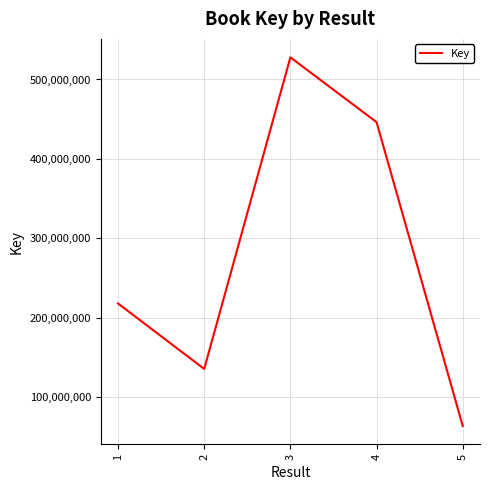

How many values are between 135507846 and 446227351?

3